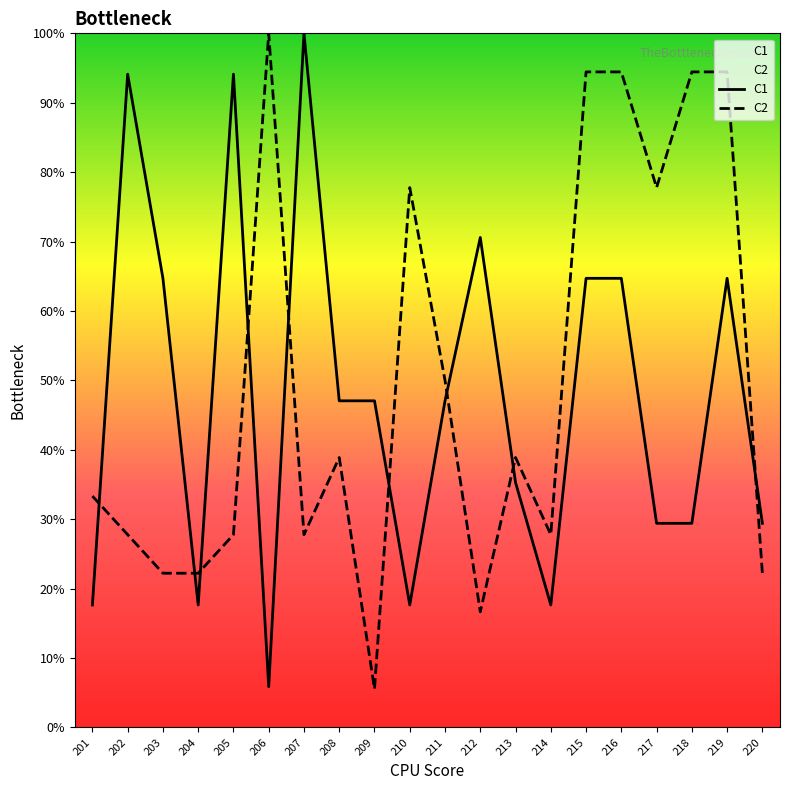

What is the total value across all series at 210?

1.0